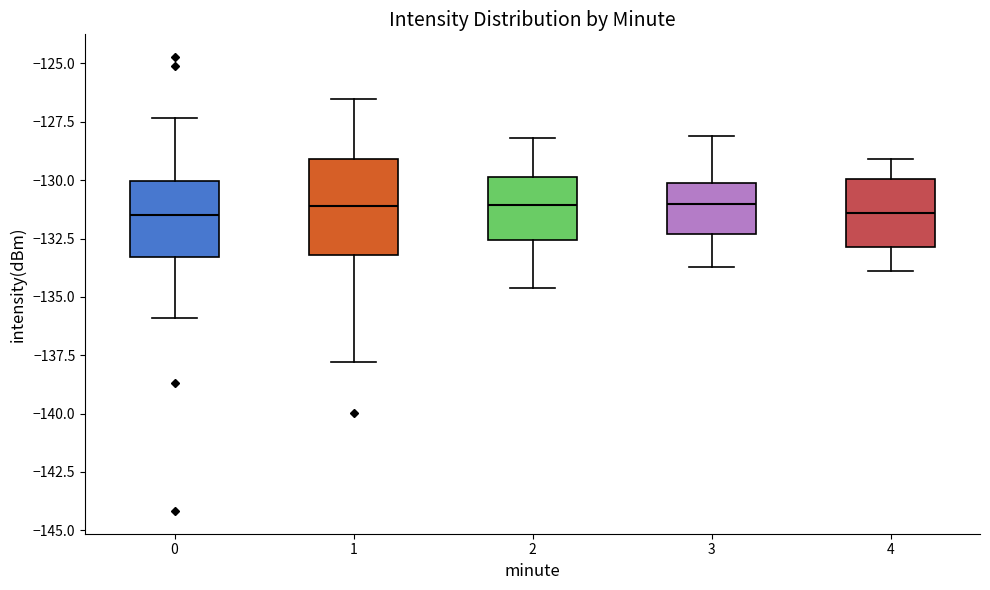

Which box is the tallest, from its lower edge to its upper edge?

1